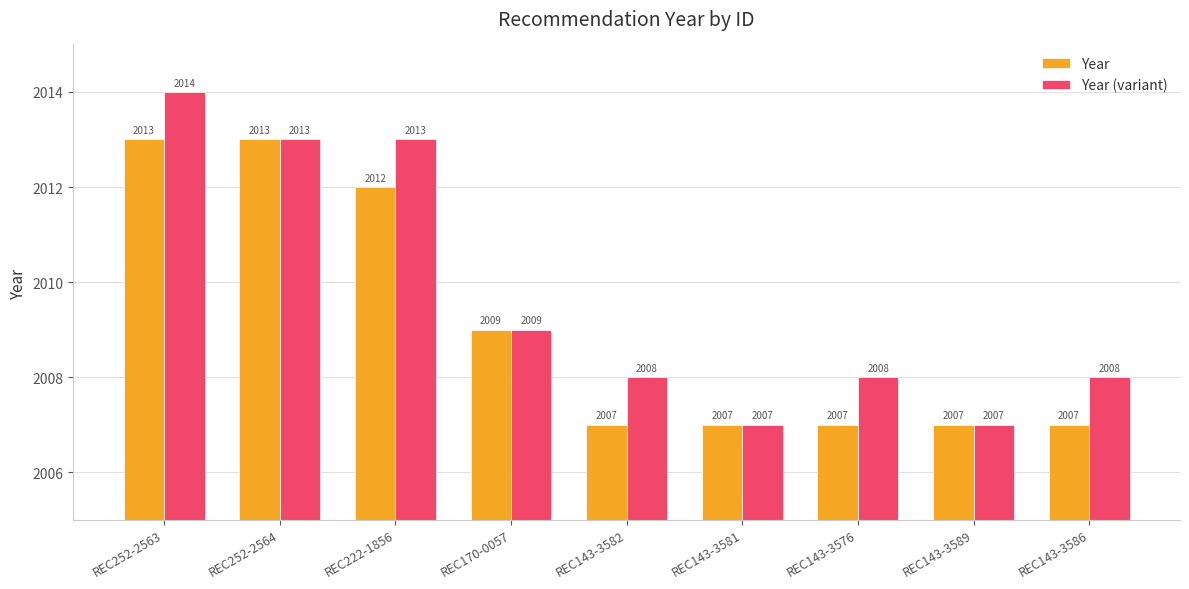

What is the difference between the maximum and minimum values in the Year series?

6